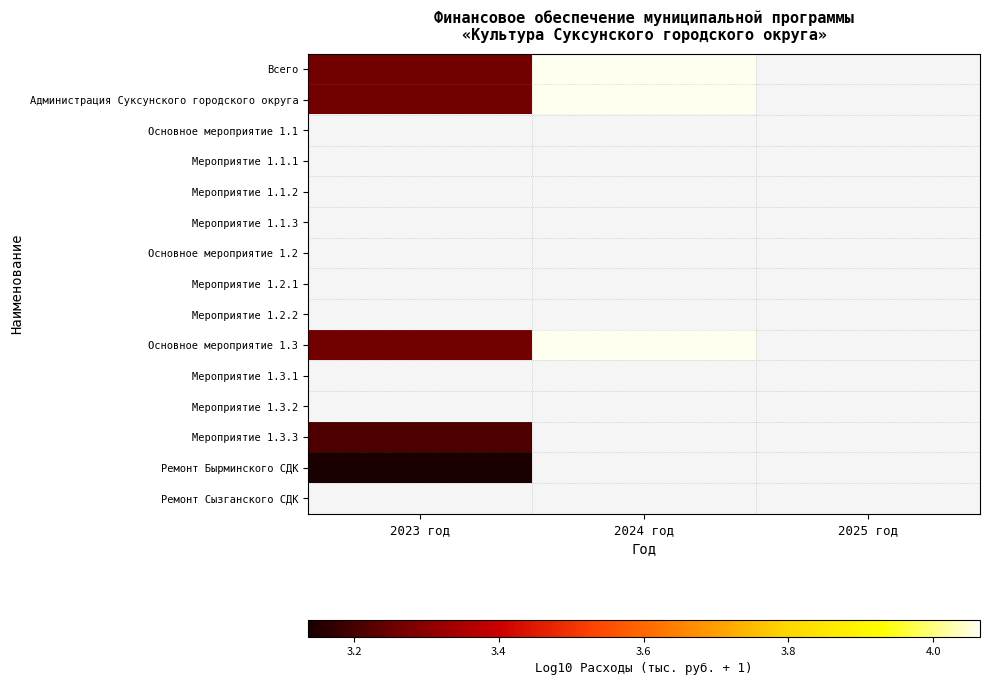

Rank the series at 2024 год from highest to lowest value.

Всего, Администрация Суксунского городского округа, Основное мероприятие 1.1, Мероприятие 1.1.1, Мероприятие 1.1.2, Мероприятие 1.1.3, Основное мероприятие 1.2, Мероприятие 1.2.1, Мероприятие 1.2.2, Основное мероприятие 1.3, Мероприятие 1.3.1, Мероприятие 1.3.2, Мероприятие 1.3.3, Ремонт Бырминского СДК, Ремонт Сызганского СДК